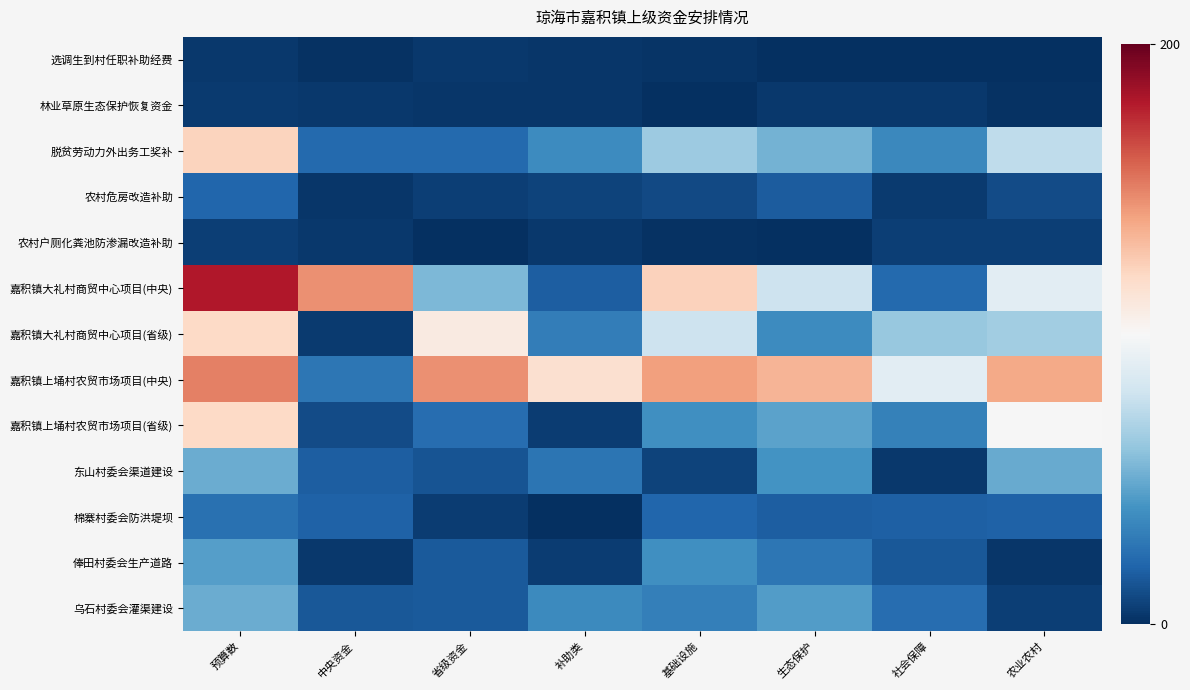

Between 省级资金 and 基础设施, which series saw the biggest shift?

嘉积镇大礼村商贸中心项目(中央)